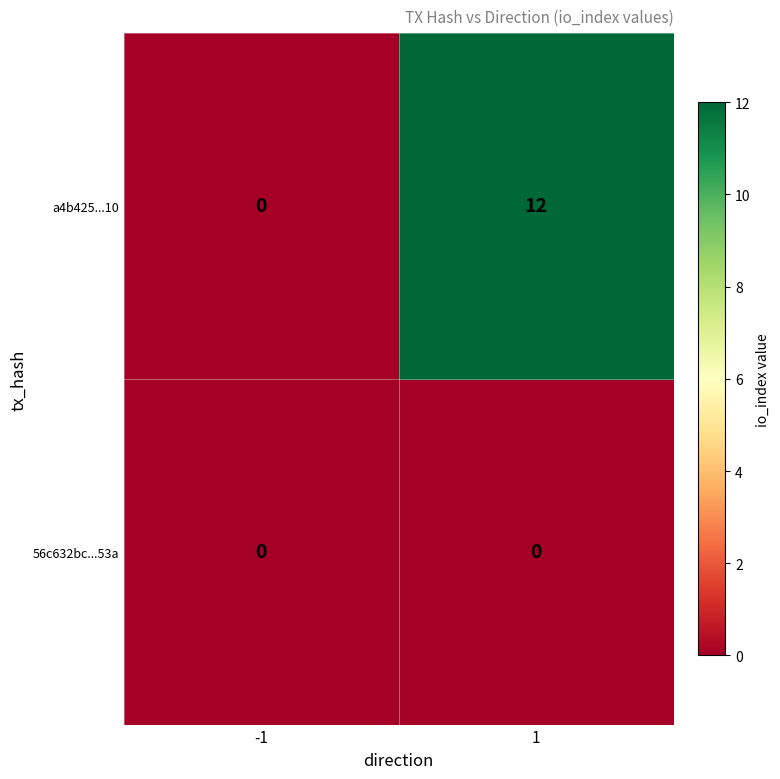

List the series in order of their peak value, lowest first.

56c632bc...53a, a4b425...10